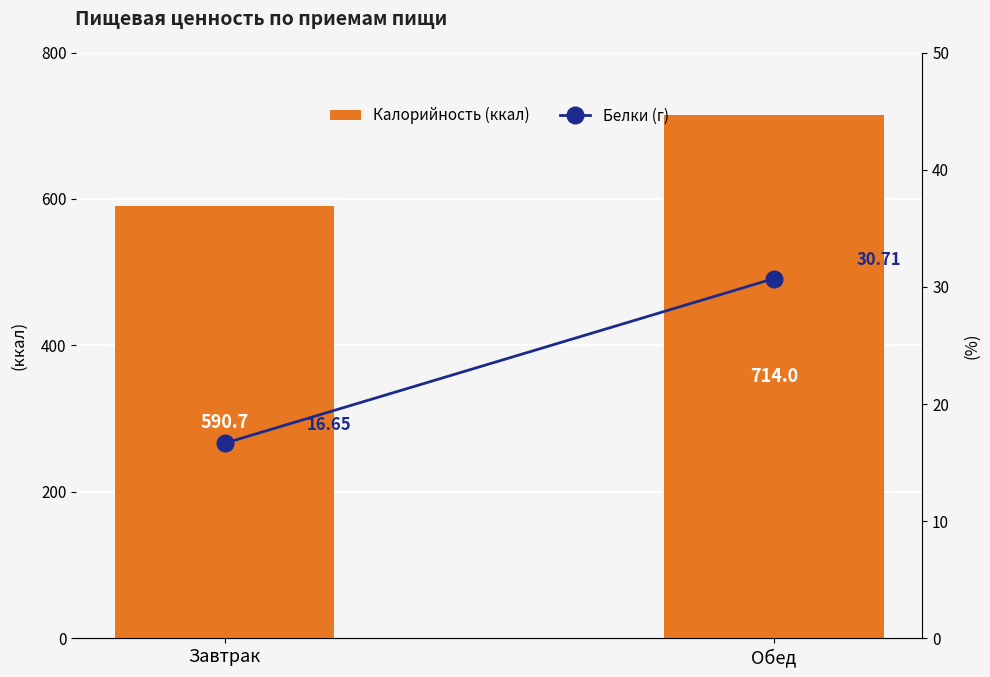

What is the difference between the maximum and minimum values in the Белки (г) series?

14.1